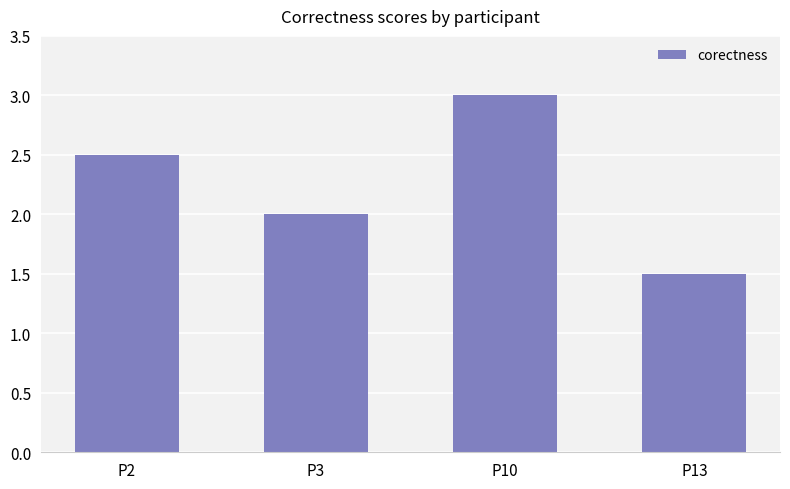

Where does the data first go above 2?

P2